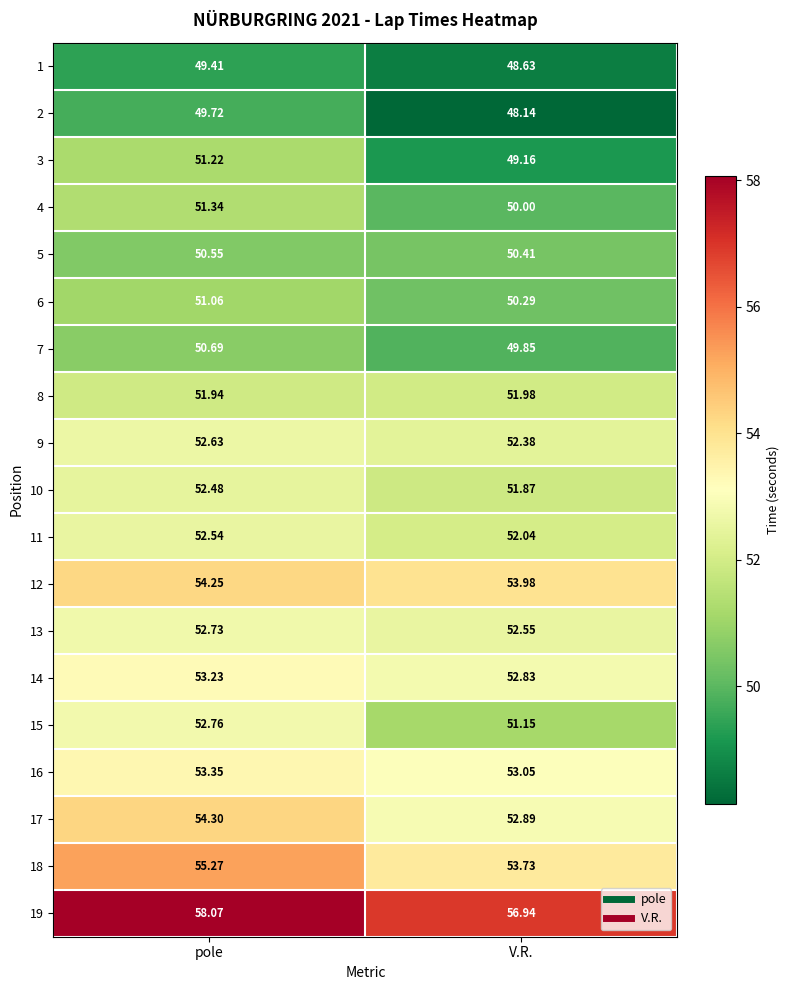

At which label is 5 closest to 50?

V.R.